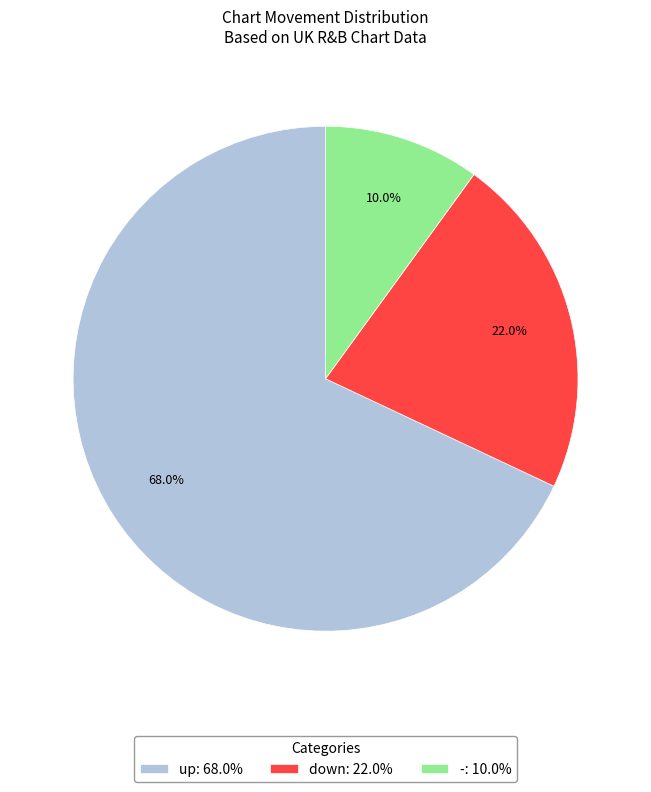

Approximately how many times larger is the value at up compared to down?

3.1